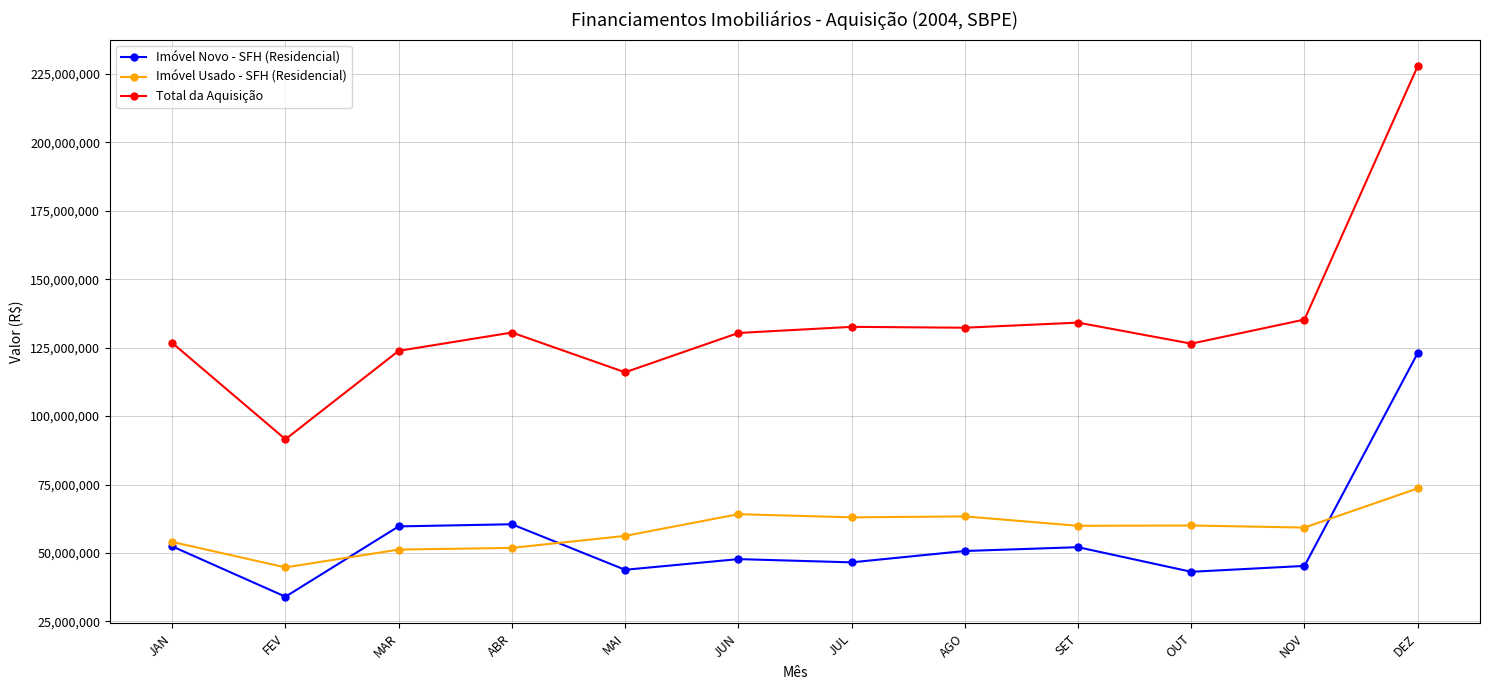

List the series in order of their peak value, lowest first.

Imóvel Usado - SFH (Residencial), Imóvel Novo - SFH (Residencial), Total da Aquisição